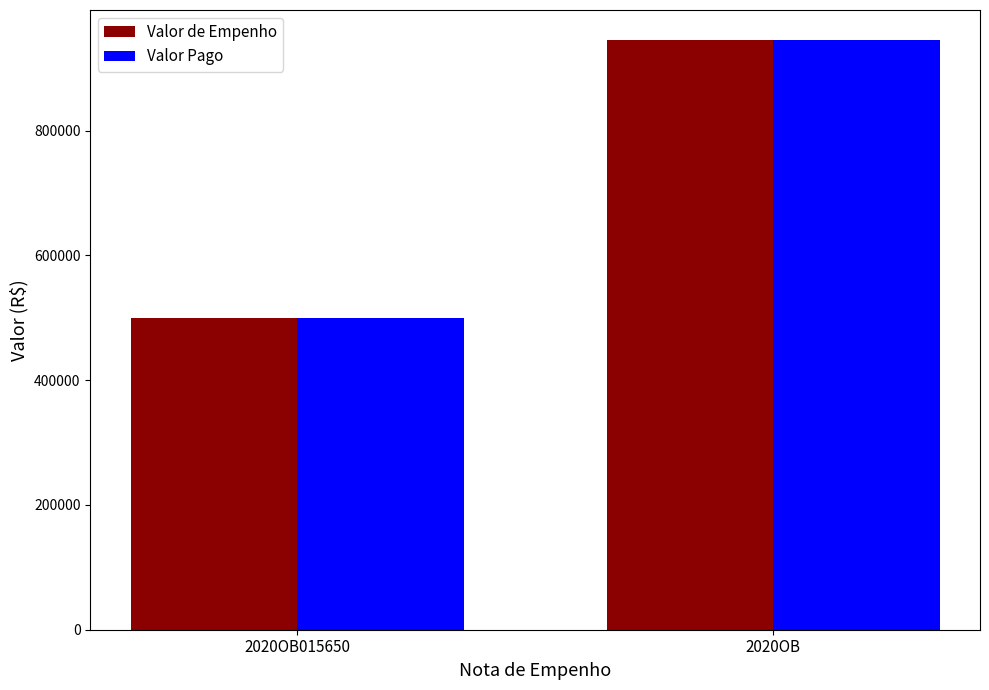

Reading right to left, what are all the values shown in this chart?

Valor de Empenho: 946270.9	500000.0
Valor Pago: 946270.9	500000.0